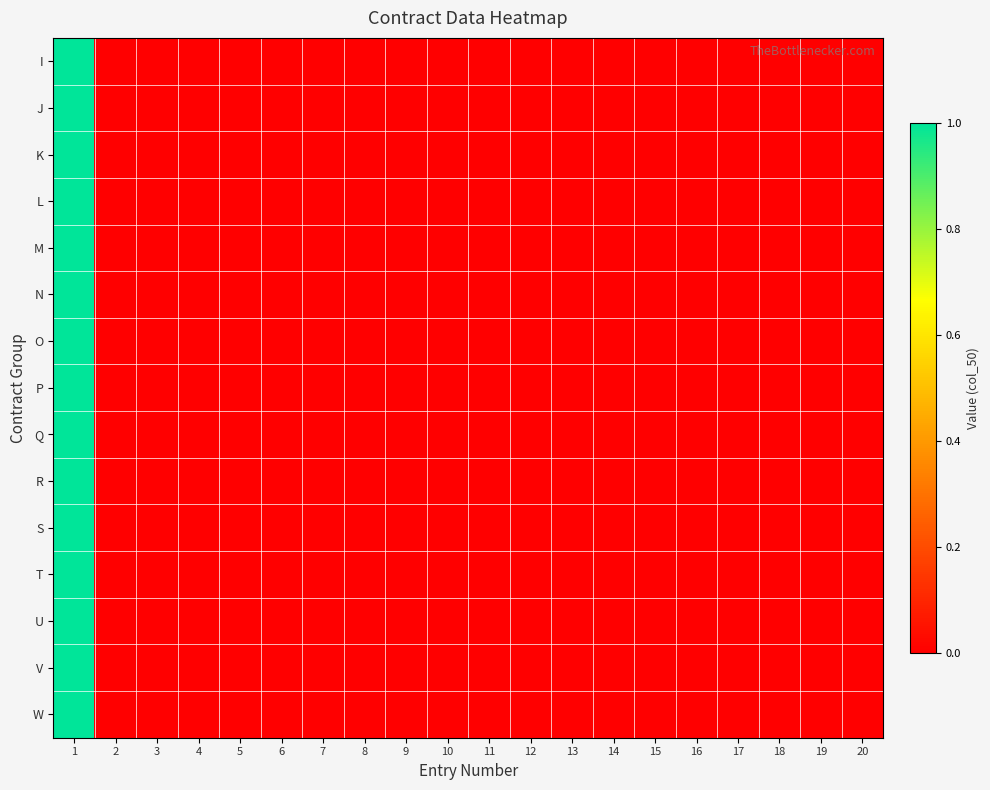

At how many categories does at least one series exceed 0?

1